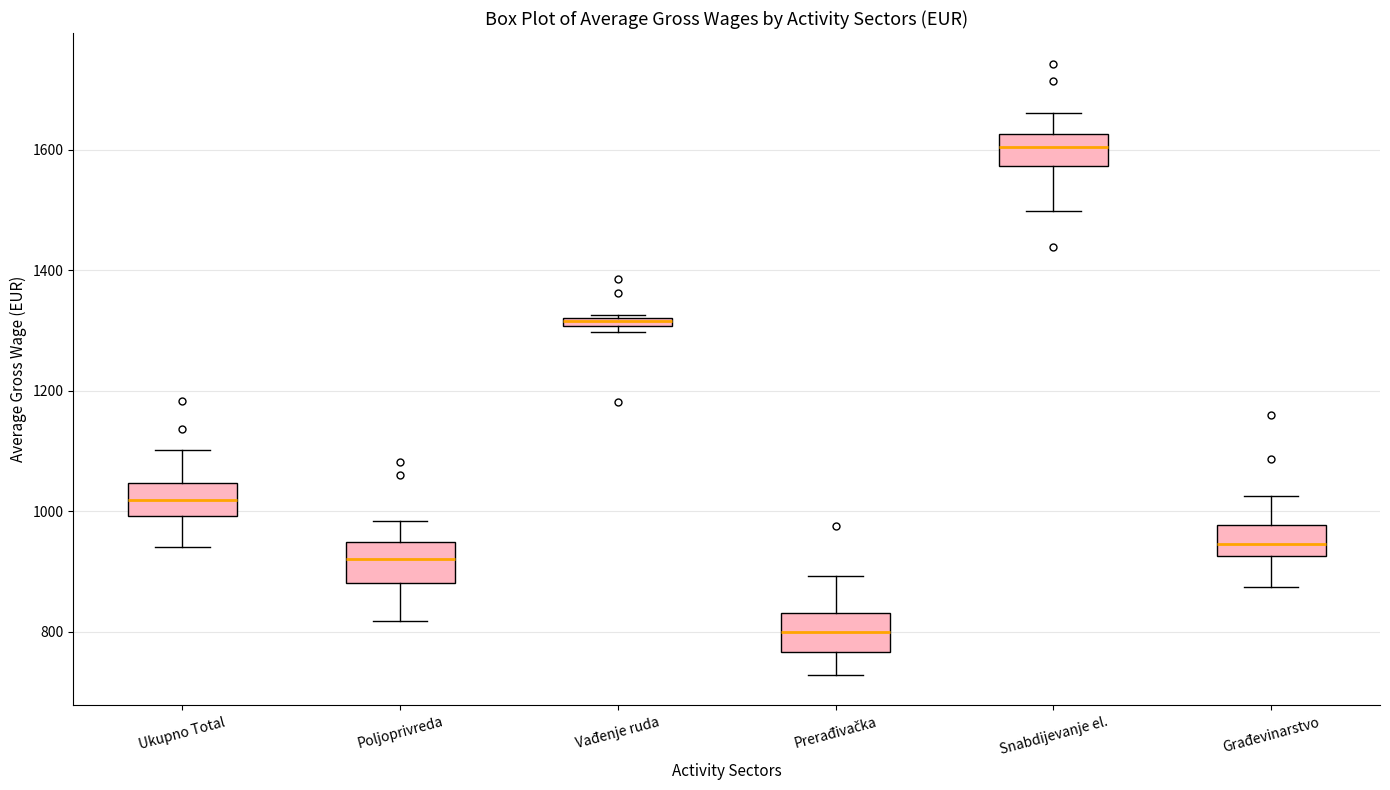

Where is the lower edge of the box for Prerađivačka on the y-axis? The values are not printed on the chart, so give them approximately, as read against the axis.

760